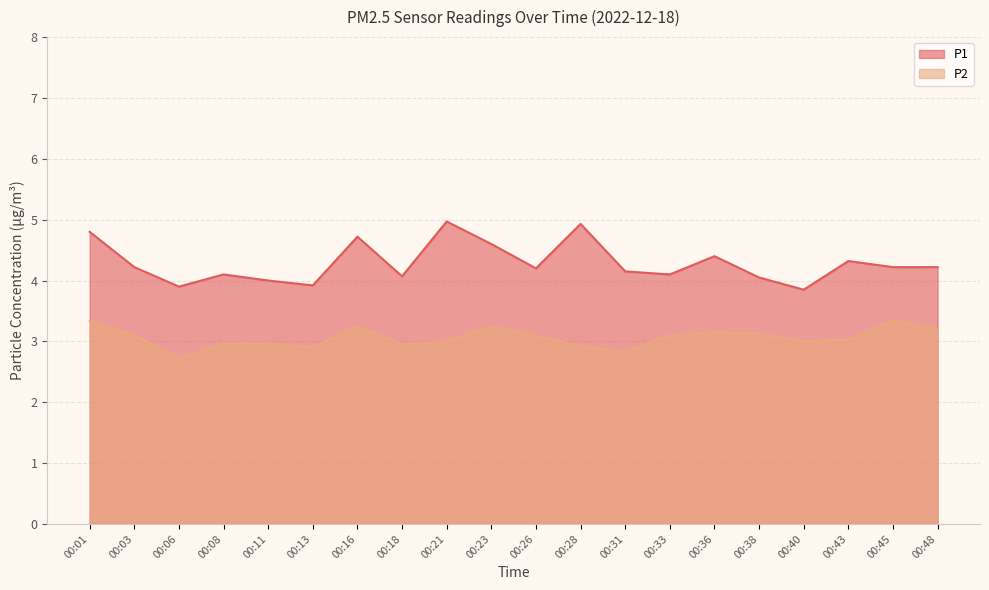

What value does the P2 series have at 00:08?

3.0